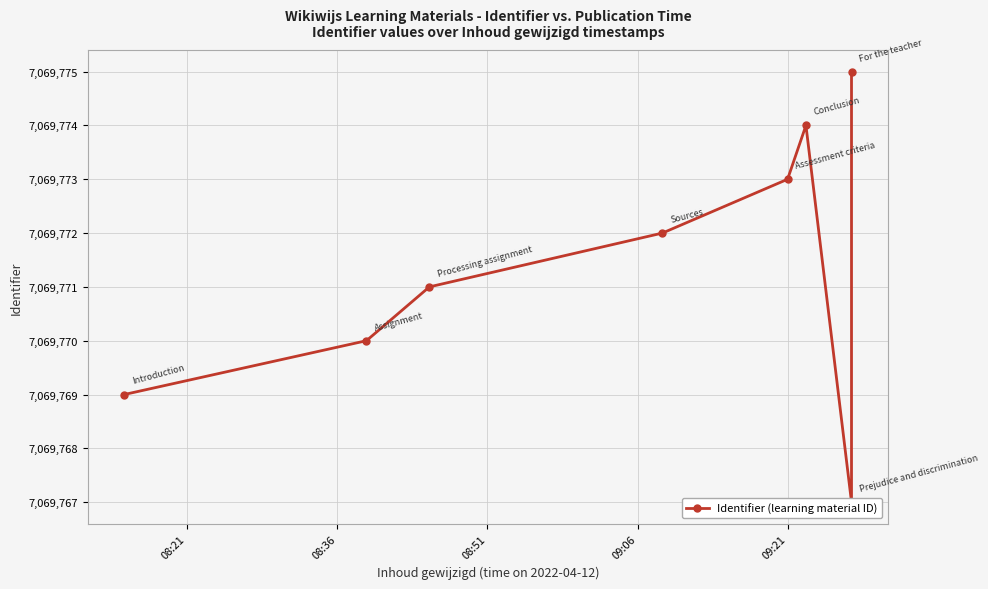

How many values are between 7069770 and 7069774?

5